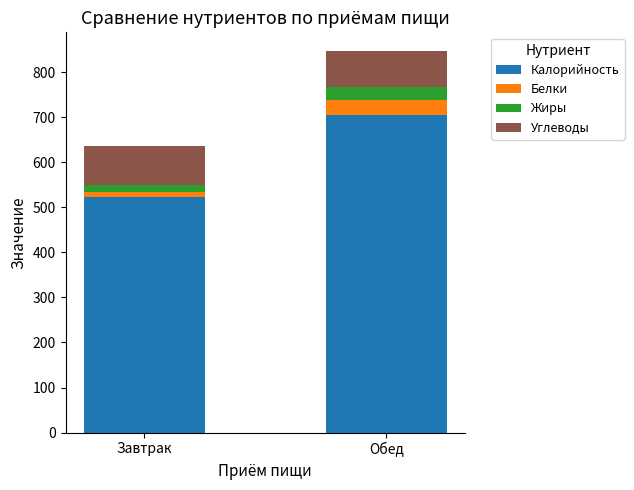

At which category is the sum across all series the highest?

Обед